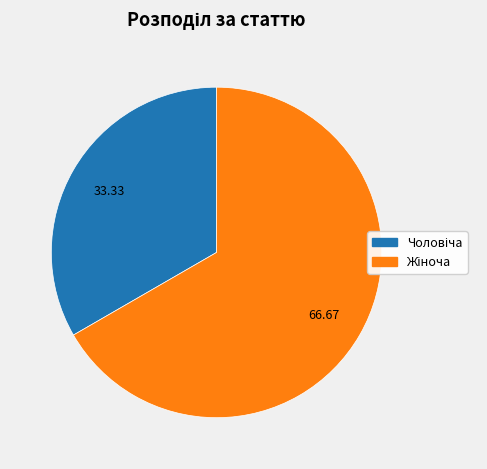

Is there any slice that represents more than half of the pie?

Yes